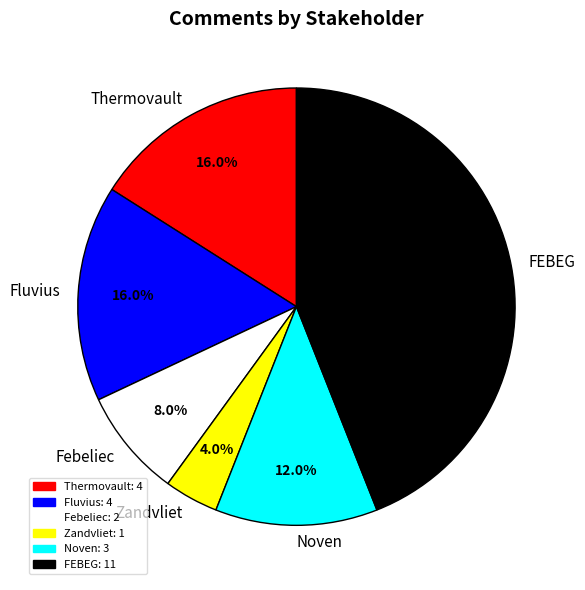

Is there any slice that represents more than half of the pie?

No